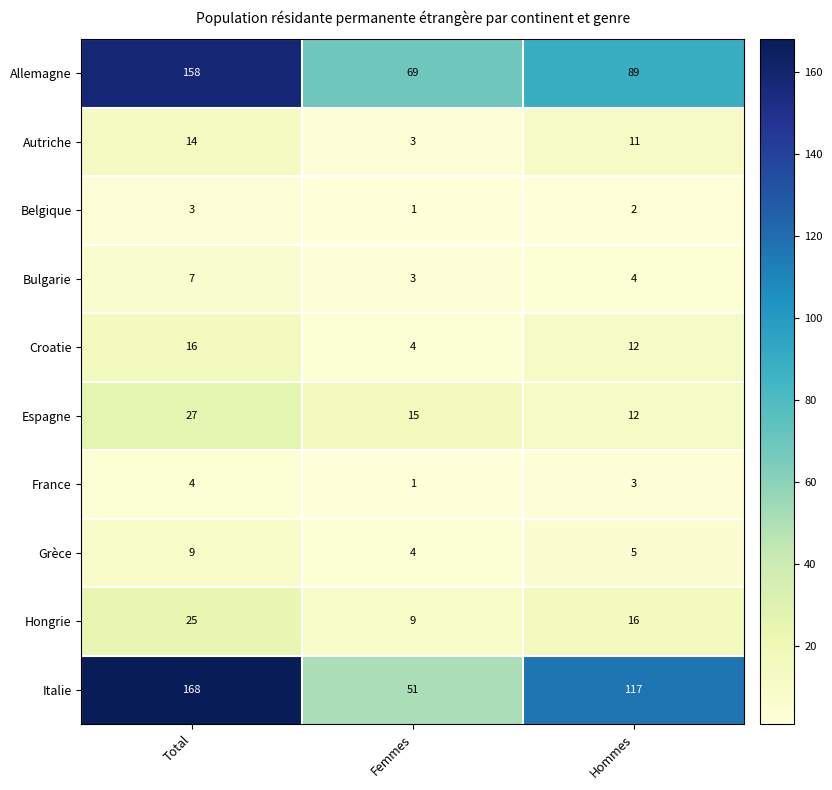

Which series has the largest total across all categories?

Italie